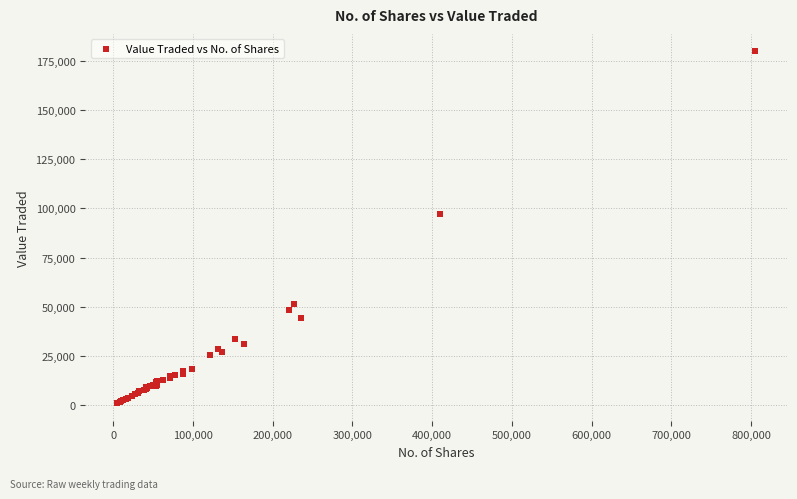

What Y value in the scatter plot is closest to 90348?

97331